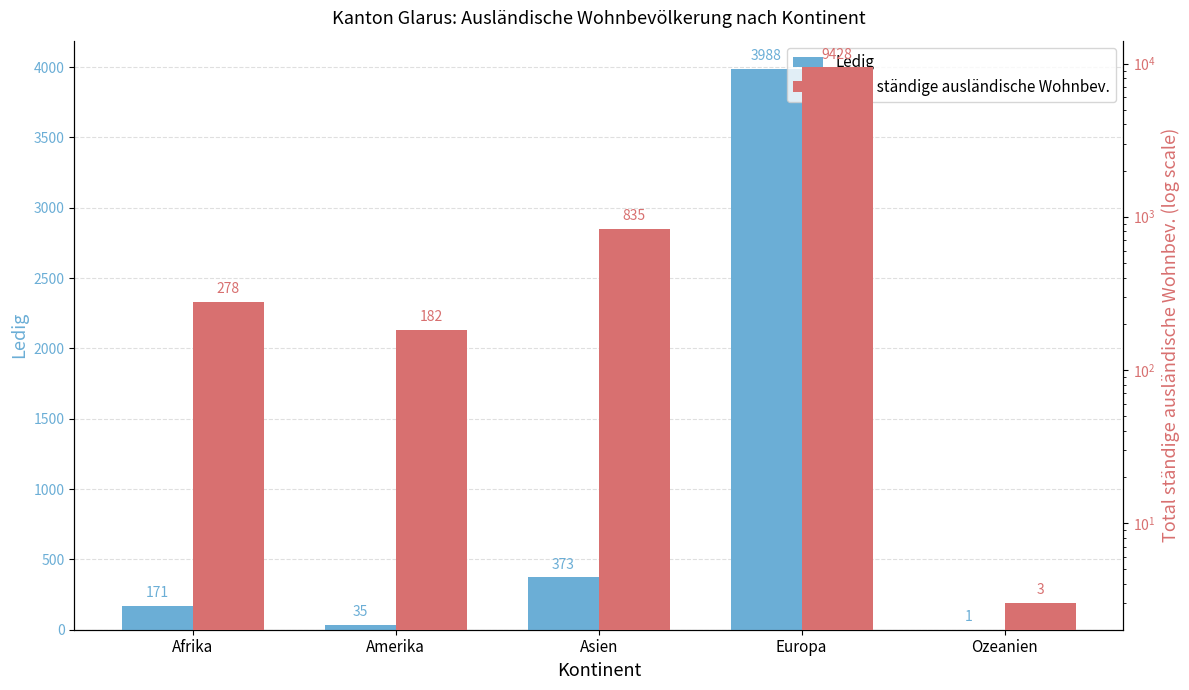

What is the minimum value shown in the chart?

1